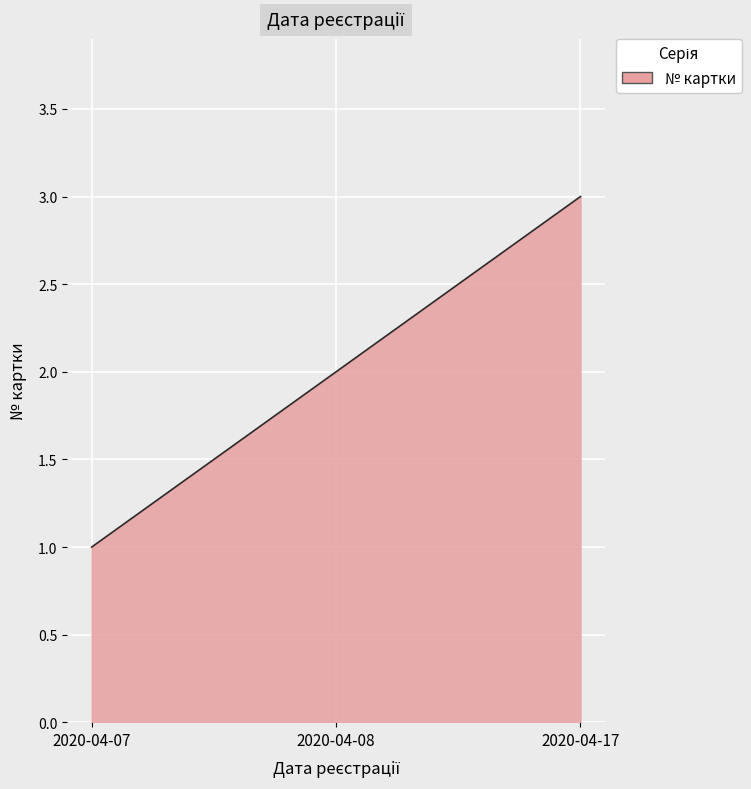

Count the number of categories in the chart.

300